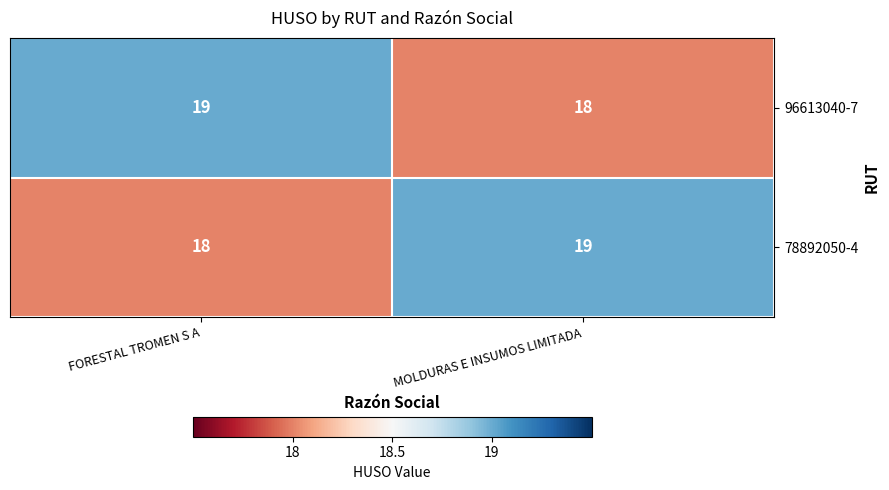

At which label is 96613040-7 closest to 18?

MOLDURAS E INSUMOS LIMITADA